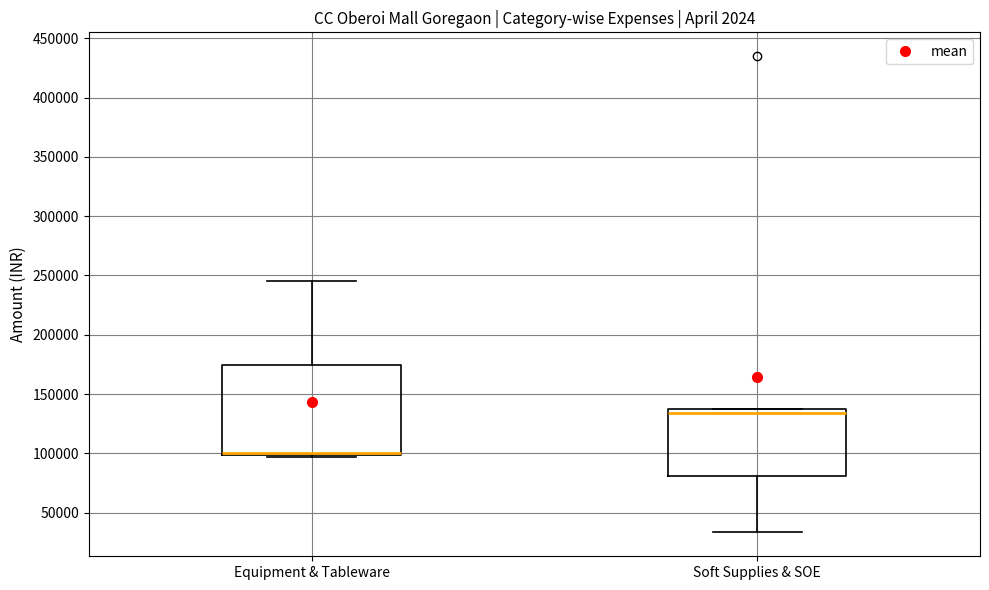

Reading left to right, transcribe this box plot: for each box, give where its median line is, the range the box spans, and where its two whiskers end, as read against the y-axis. The values are not printed on the chart, so give them approximately, as read against the axis.

Equipment & Tableware: median 100000 (drawn on the box's lower edge), box 100000 to 175000, whiskers 95000 to 245000
Soft Supplies & SOE: median 135000, box 80000 to 140000, whiskers 35000 to 140000